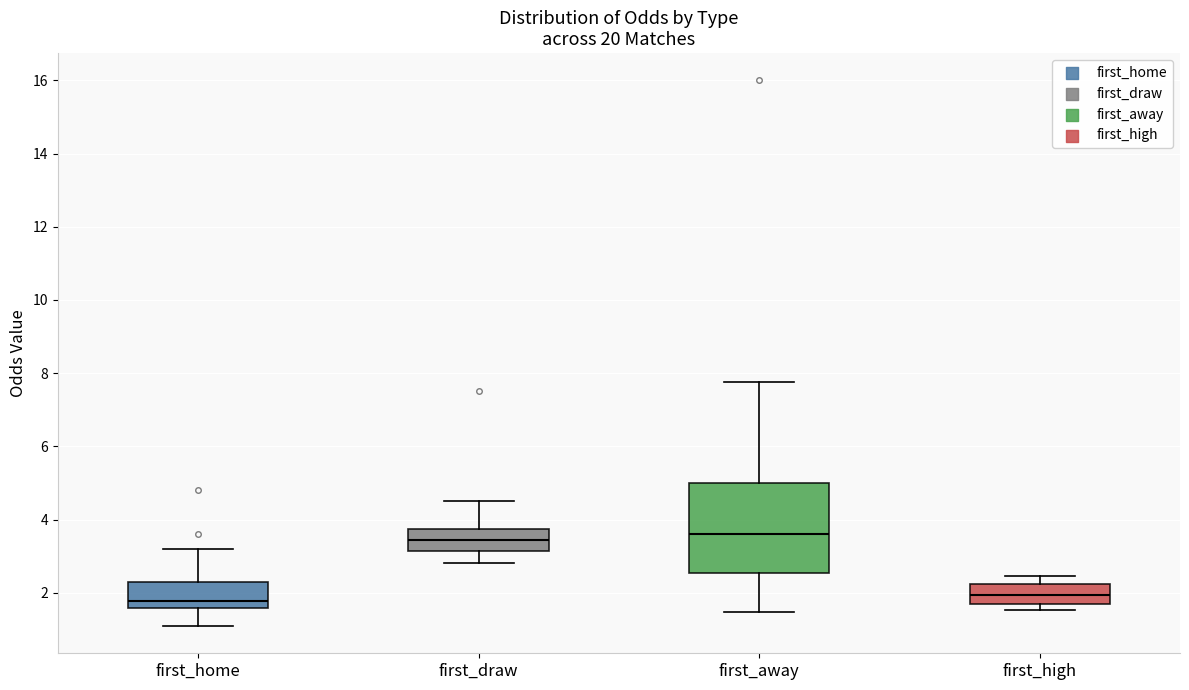

Comparing the boxes themselves (not the whiskers), which one is the tallest?

first_away